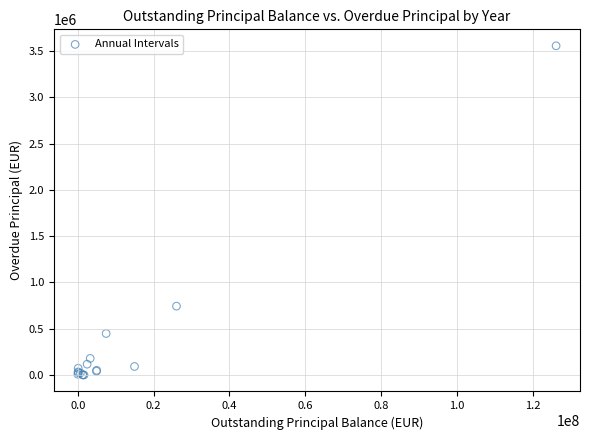

What Y value in the scatter plot is closest to 1778911?

744041.6